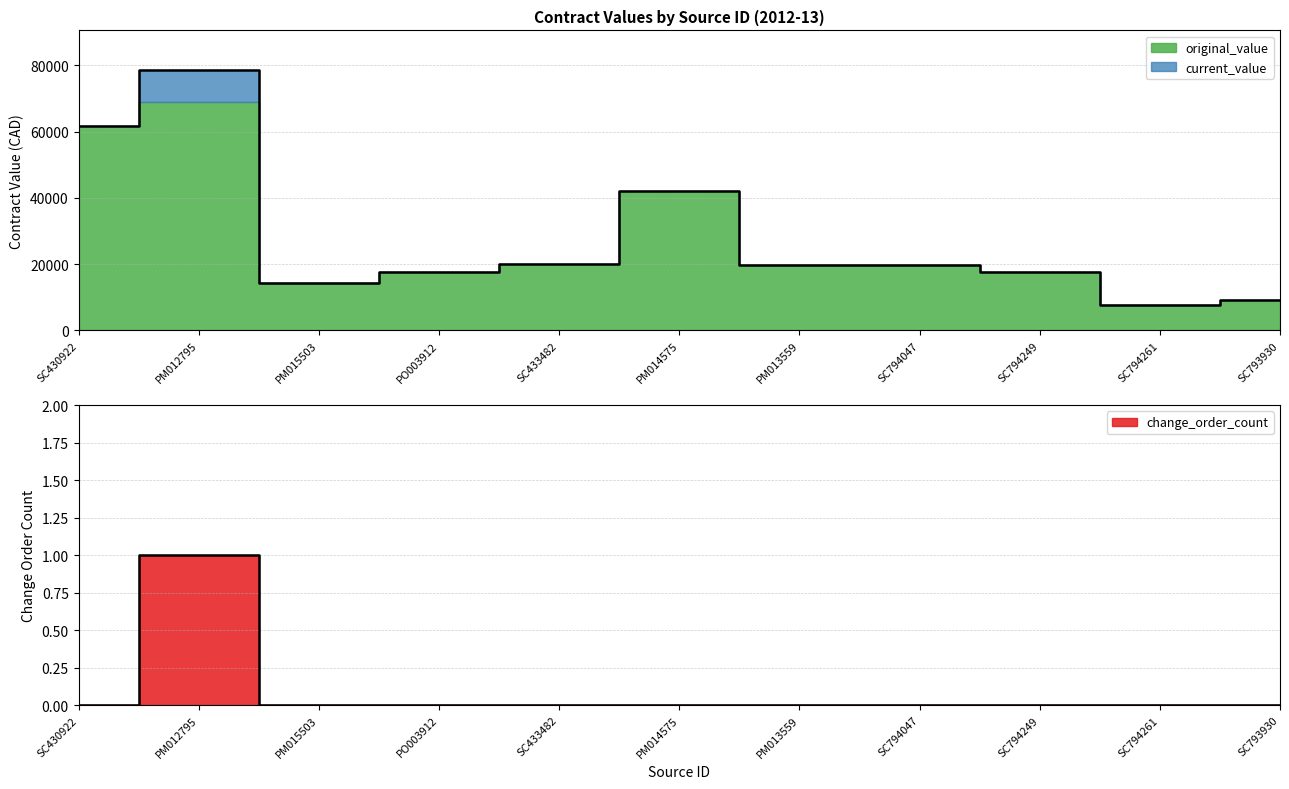

List the labels in order of original_value value, largest first.

PM012795, SC430922, PM014575, SC433482, PM013559, SC794047, PO003912, SC794249, PM015503, SC793930, SC794261